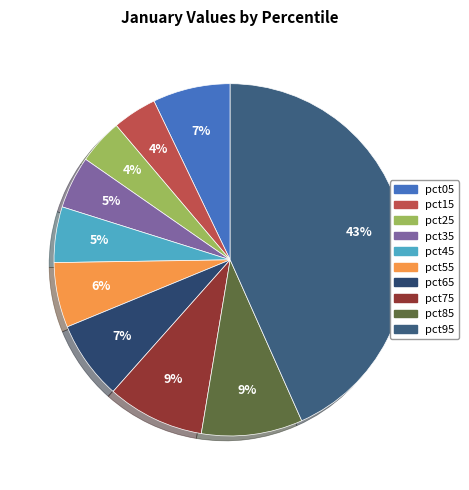

To the nearest percent, what percentage of the pie is pct75?

9%